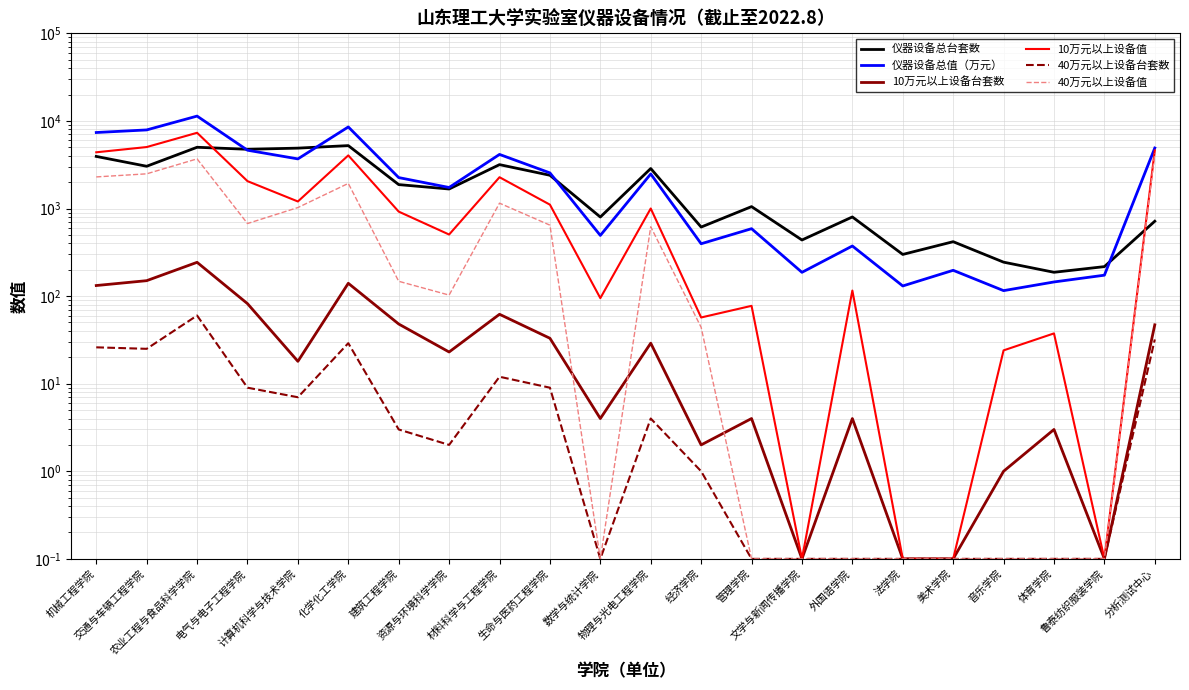

Reading right to left, list all the values displayed in this chart.

仪器设备总台套数: 716.0	217.0	187.0	244.0	418.0	299.0	801.0	437.0	1051.0	614.0	2862.0	799.0	2396.0	3169.0	1670.0	1875.0	5226.0	4890.0	4745.0	5002.0	3036.0	3933.0
仪器设备总值（万元）: 4906.0	173.2	145.0	115.4	197.0	130.5	373.4	186.8	588.3	396.0	2480.7	492.8	2550.6	4144.7	1737.8	2254.7	8534.9	3684.0	4629.5	11352.9	7892.8	7372.3
10万元以上设备台套数: 47.0	0.1	3.0	1.0	0.1	0.1	4.0	0.1	4.0	2.0	29.0	4.0	33.0	62.0	23.0	48.0	140.0	18.0	82.0	243.0	150.0	132.0
10万元以上设备值: 4603.4	0.1	37.5	24.0	0.1	0.1	115.7	0.1	77.4	57.0	1000.4	94.8	1106.5	2276.2	504.5	921.7	4040.1	1203.1	2053.2	7319.9	5031.2	4383.3
40万元以上设备台套数: 32.0	0.1	0.1	0.1	0.1	0.1	0.1	0.1	0.1	1.0	4.0	0.1	9.0	12.0	2.0	3.0	29.0	7.0	9.0	60.0	25.0	26.0
40万元以上设备值: 4244.3	0.1	0.1	0.1	0.1	0.1	0.1	0.1	0.1	44.0	618.9	0.1	645.6	1150.8	102.7	147.6	1934.4	1025.5	673.7	3687.5	2488.6	2294.1